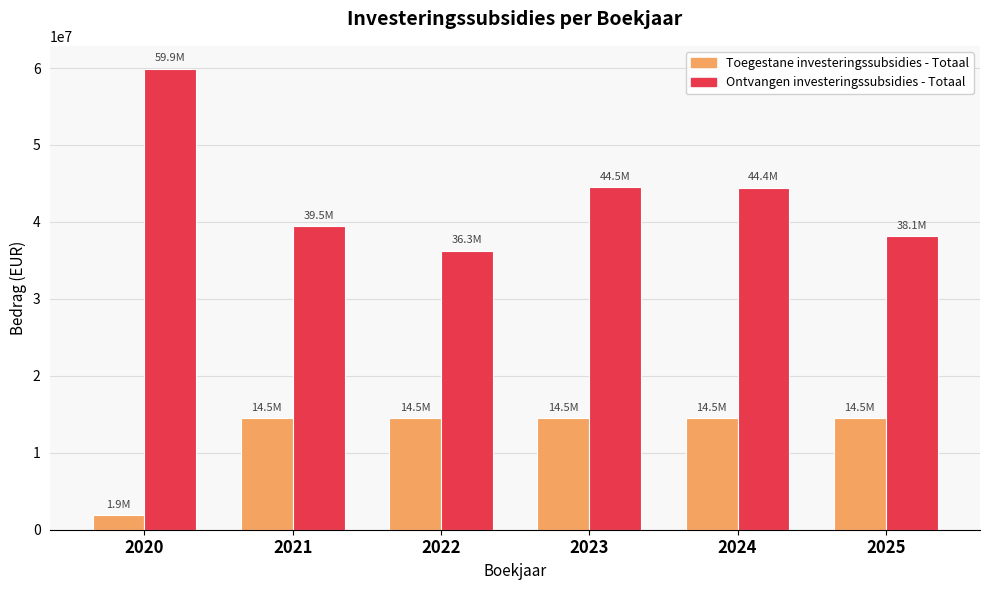

Rank the series by their average value, from lowest to highest.

Toegestane investeringssubsidies - Totaal, Ontvangen investeringssubsidies - Totaal